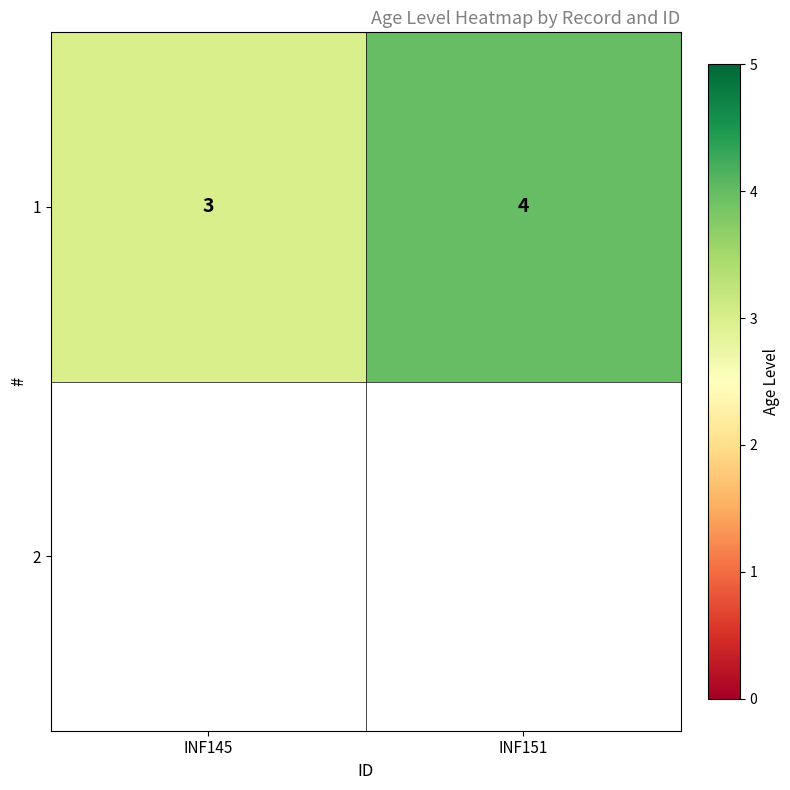

Which category has the lowest value across all series?

INF145